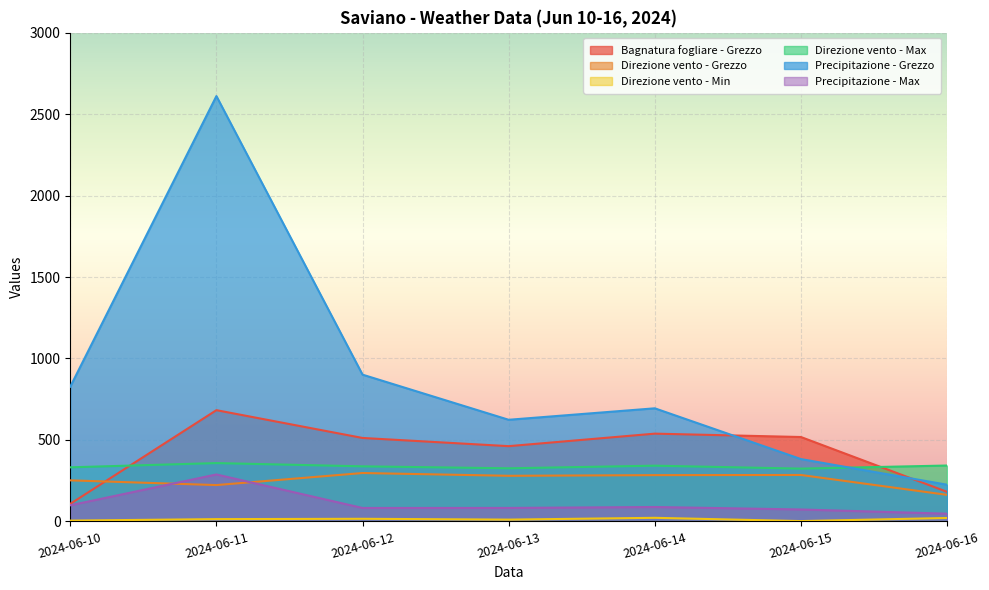

In Direzione vento - Min, how many points are lower than both neighbors (excluding endpoints)?

2